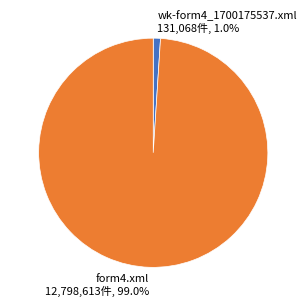

How many slices are in this pie chart?

2